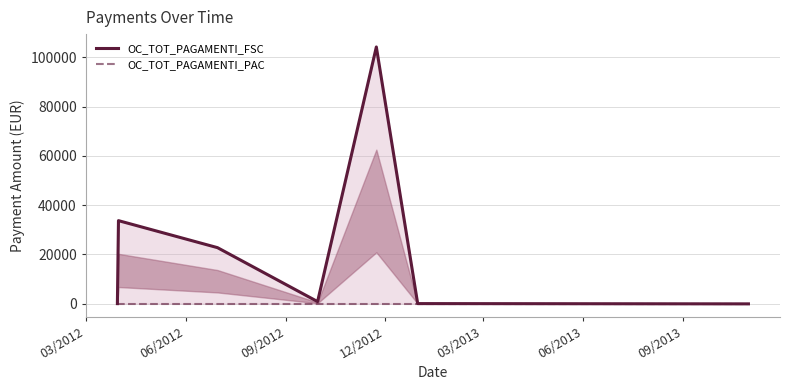

True or false: OC_TOT_PAGAMENTI_FSC has more than 0 points higher than both neighbors.

True